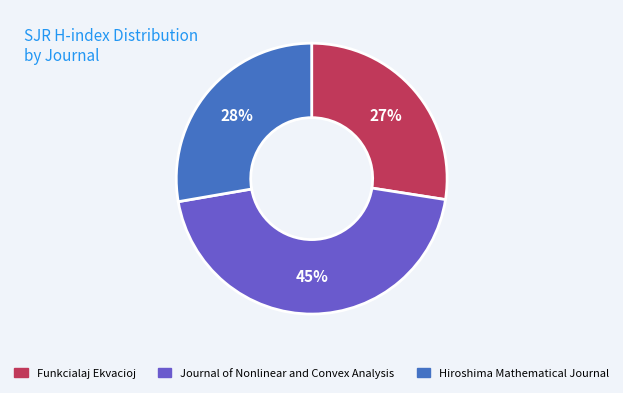

Combined, do Journal of Nonlinear and Convex Analysis and Funkcialaj Ekvacioj account for over 50%?

Yes